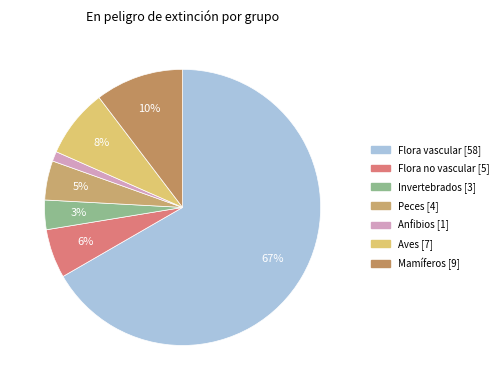

How many segments does this pie chart have?

7